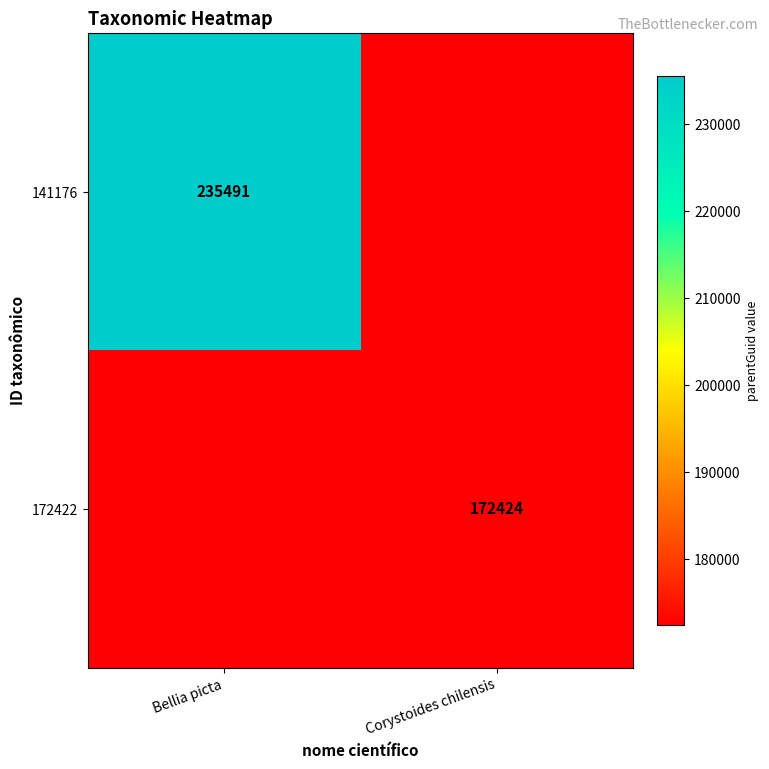

At which category does the chart reach its peak across all series?

Bellia picta